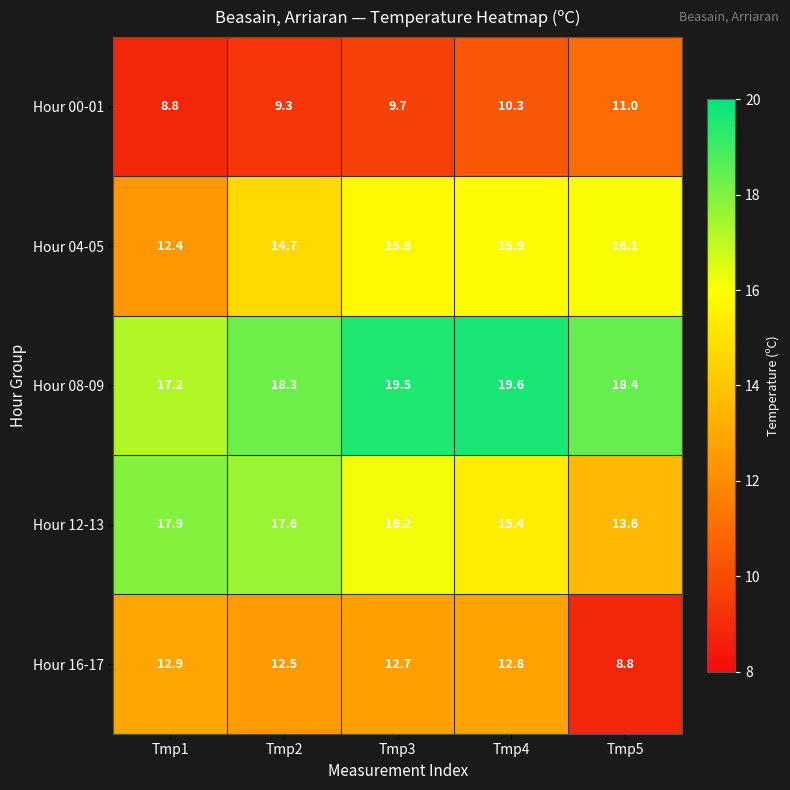

Which series has the widest spread of values?

Hour 12-13